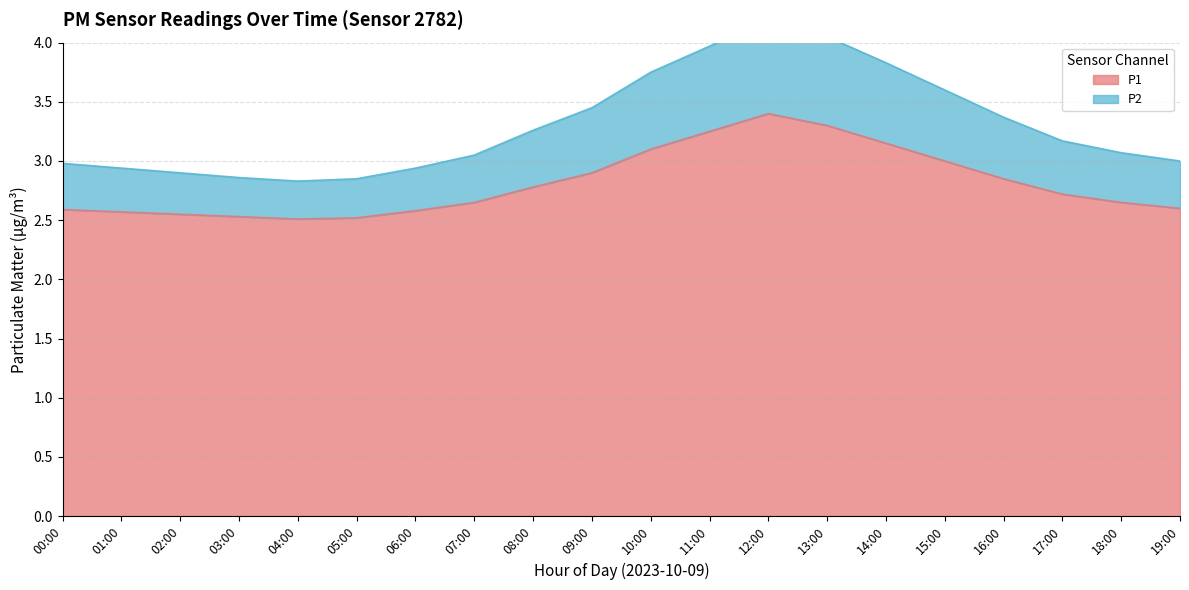

At which category does P1 reach its first local valley?

04:00